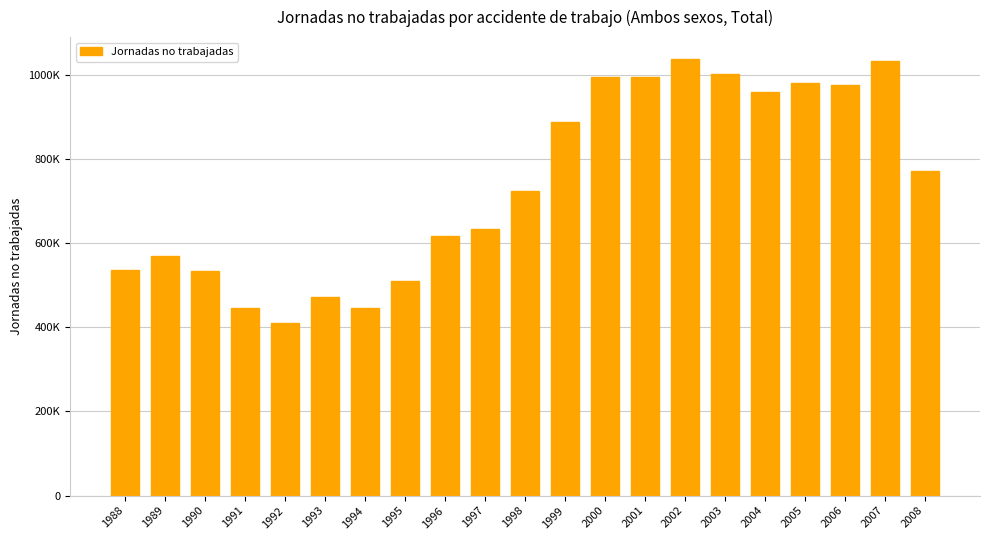

What is the average value?

739905